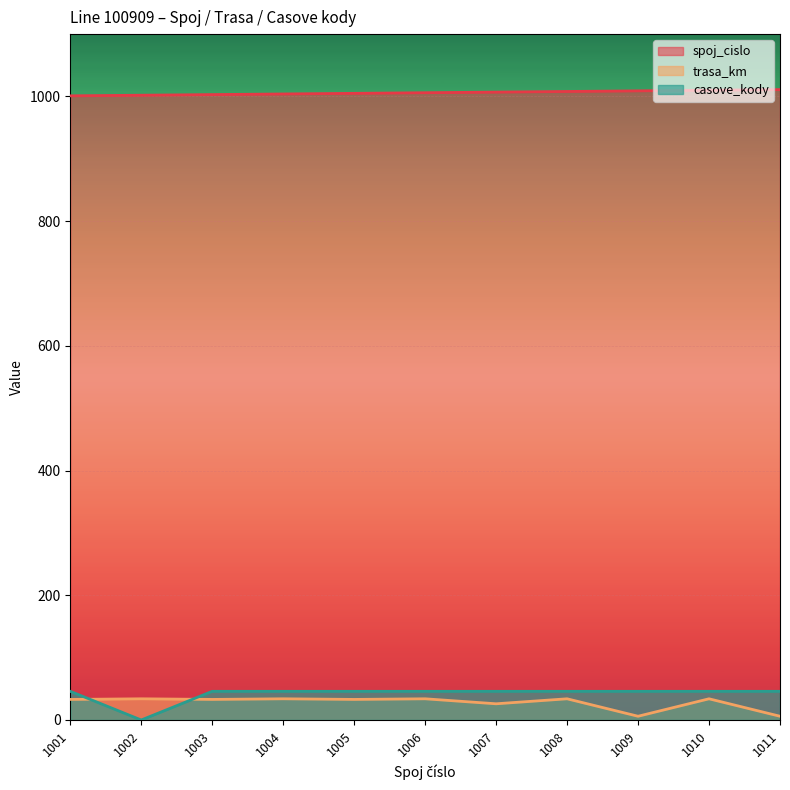

What is the difference between the maximum and second lowest values in the trasa_km series?

28